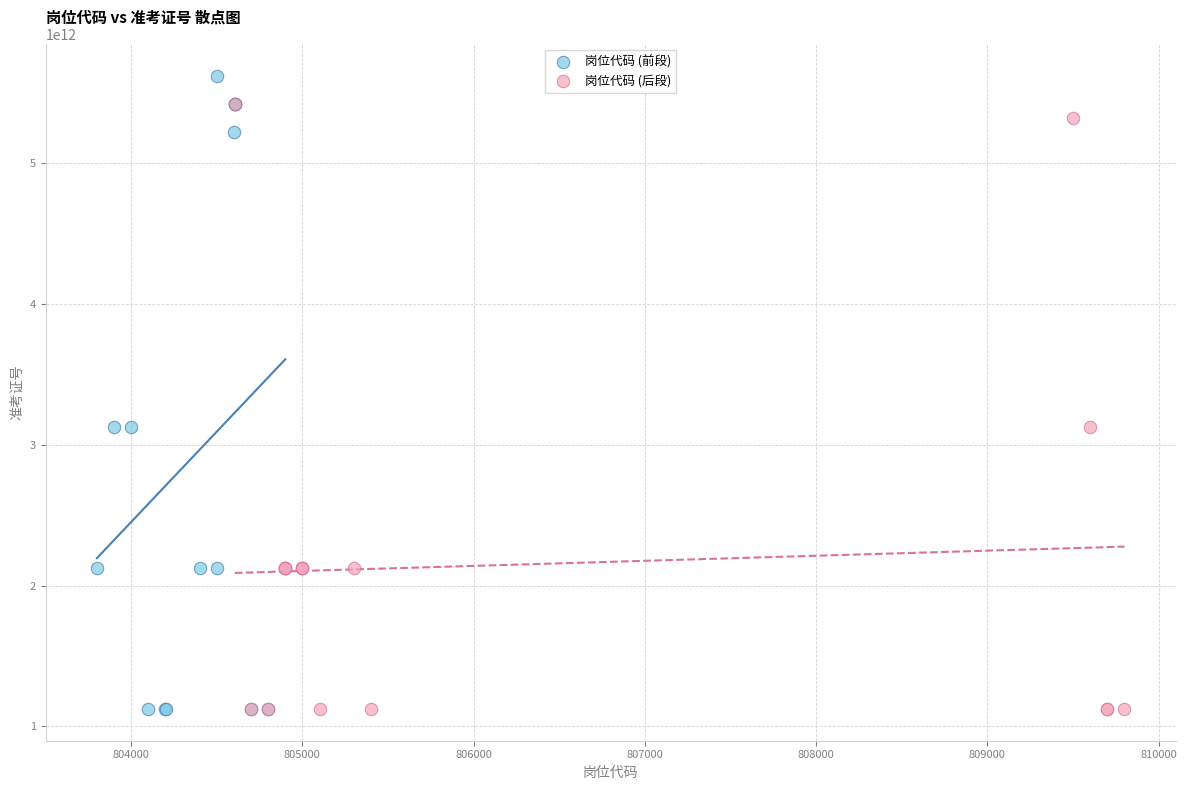

What are all the series names shown in the legend?

岗位代码 (前段), 岗位代码 (后段)